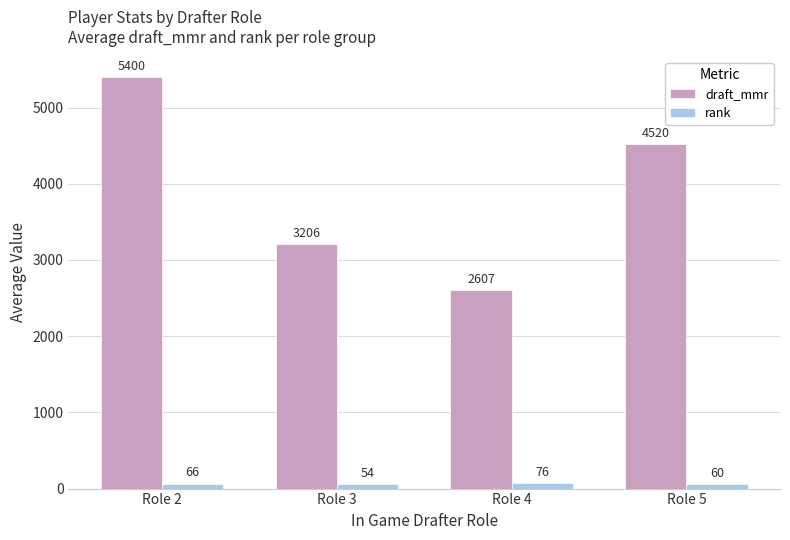

At which category does the chart reach its minimum across all series?

Role 3